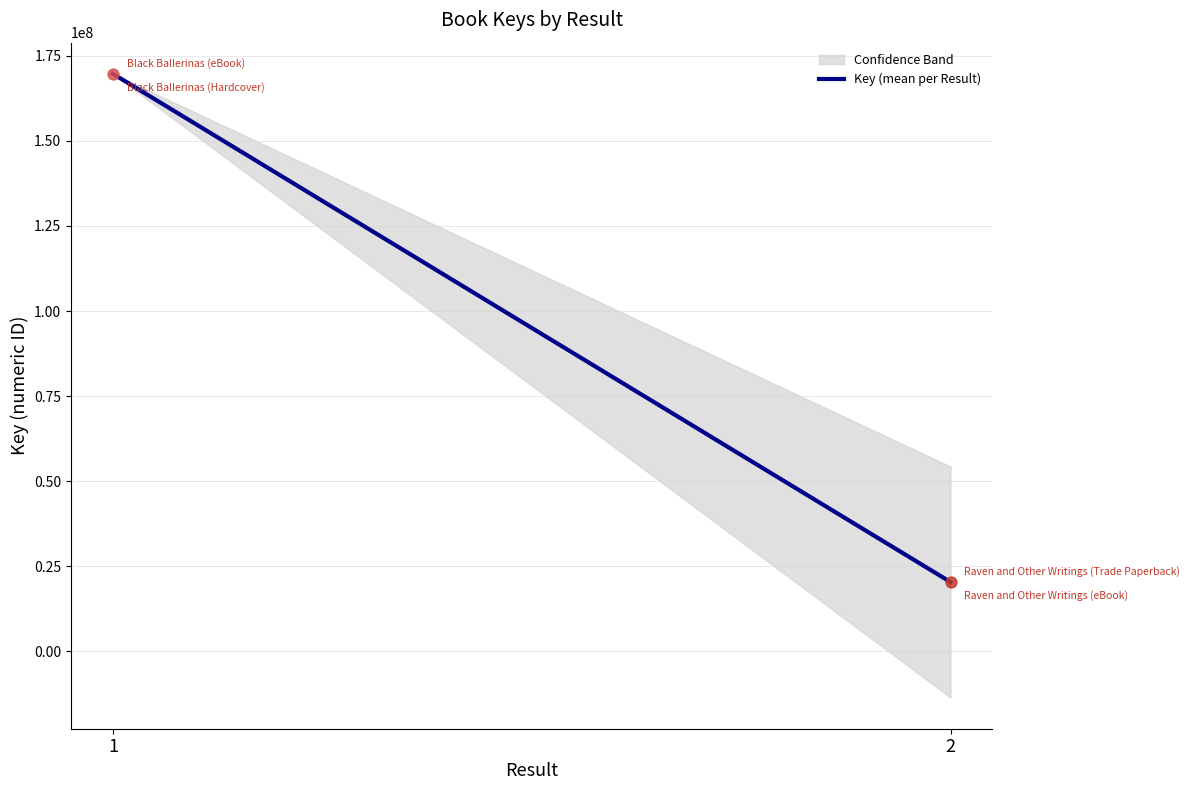

Which has a higher value, Raven and Other Writings (eBook) or Raven and Other Writings (Trade Paperback)?

Raven and Other Writings (eBook)